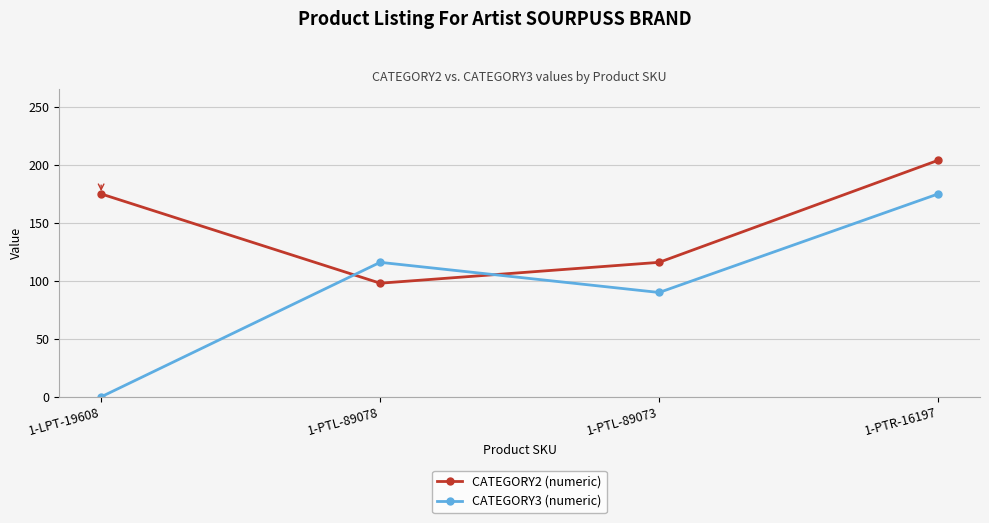

What is the label of the 1st point from the left?

1-LPT-19608